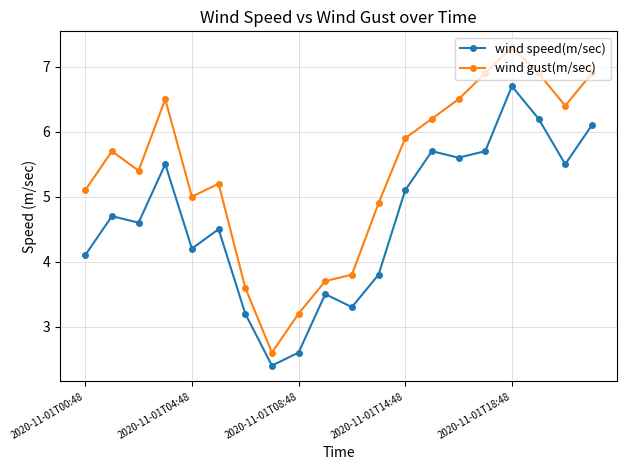

What is the minimum value for wind gust(m/sec)?

2.6